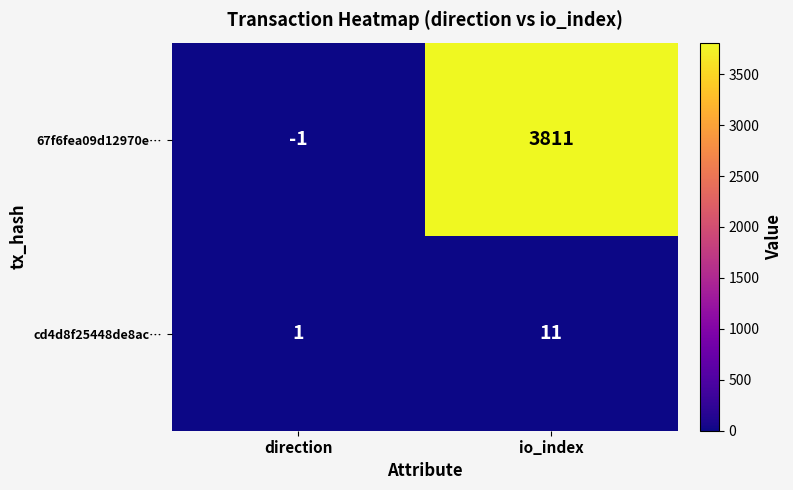

What is the spread (max minus min) of values at direction?

2